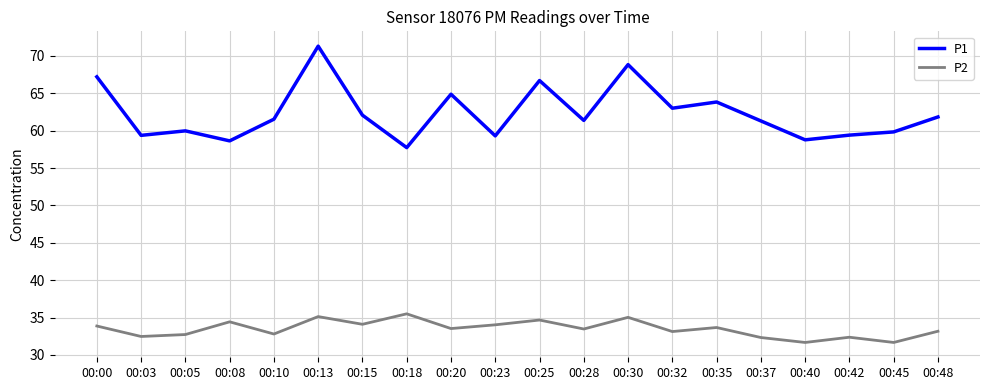

Between 00:30 and 00:42, which series saw the biggest shift?

P1